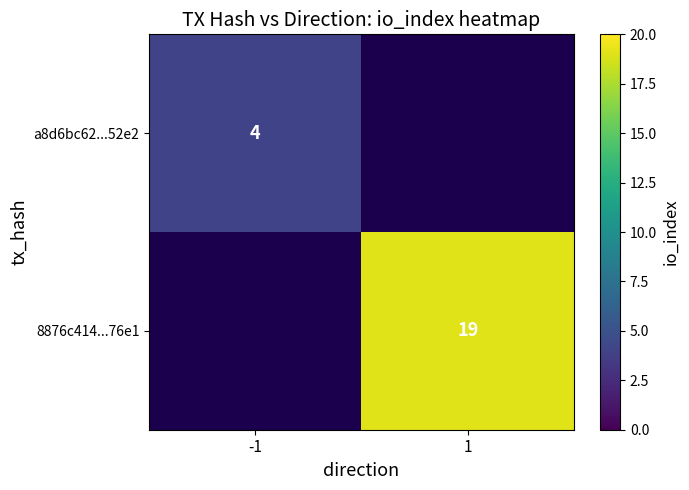

The value of a8d6bc62...52e2 at -1 is 6. True or false?

False